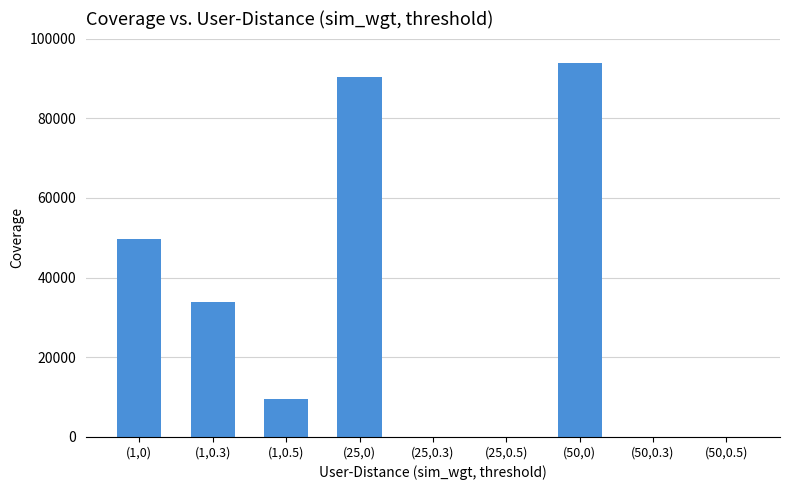

Which has a higher value, (1,0) or (50,0.5)?

(1,0)